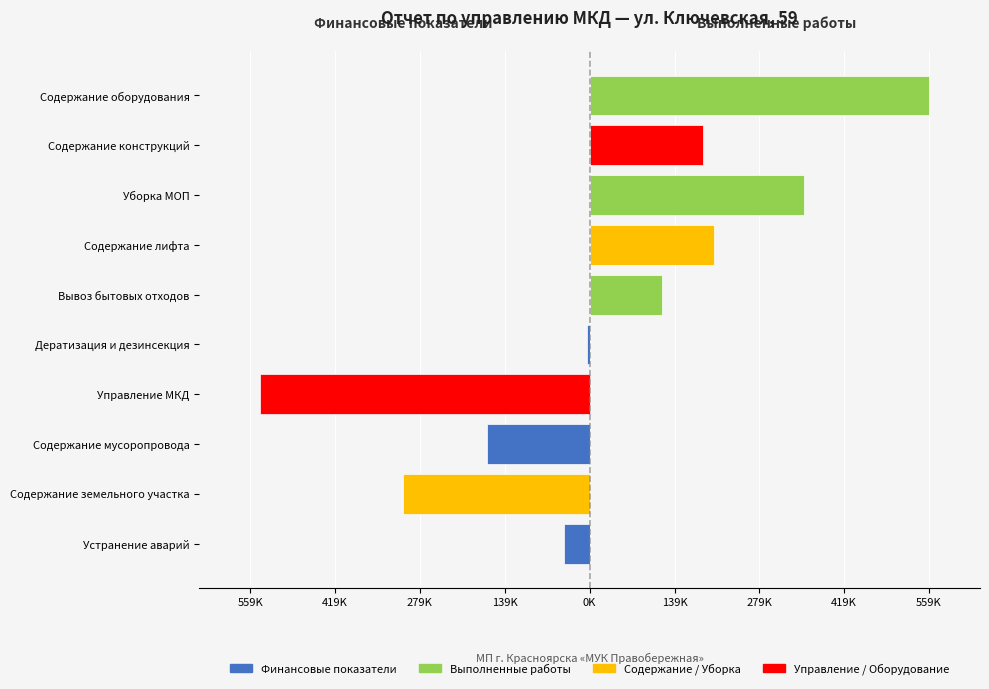

Is the value of Финансовые показатели (нач./нач.) at Уборка МОП greater than the value of Выполненные работы/услуги at Содержание лифта?

No